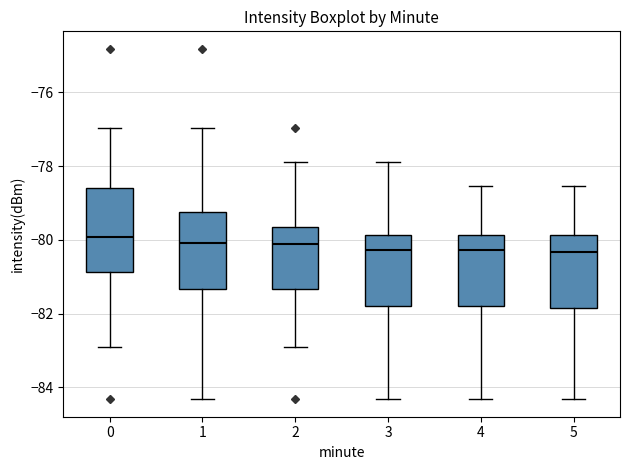

Where is the upper edge of the box at x = 5 on the y-axis? The values are not printed on the chart, so give them approximately, as read against the axis.

-79.8